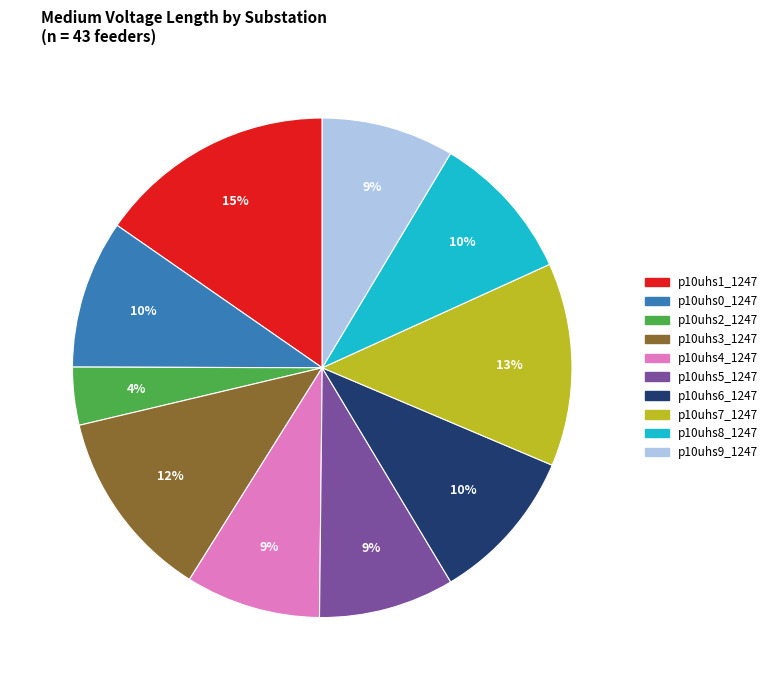

Does any single category account for the majority?

No